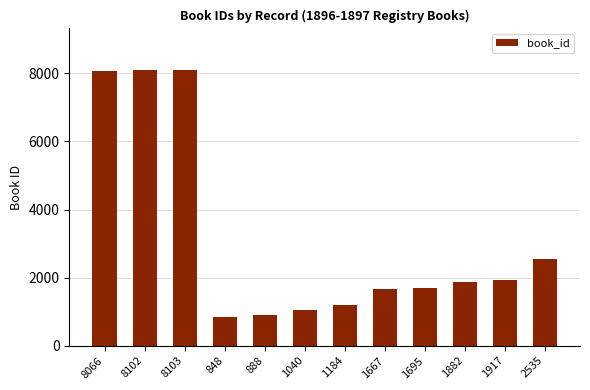

At which label does the data first exceed 1882?

8066